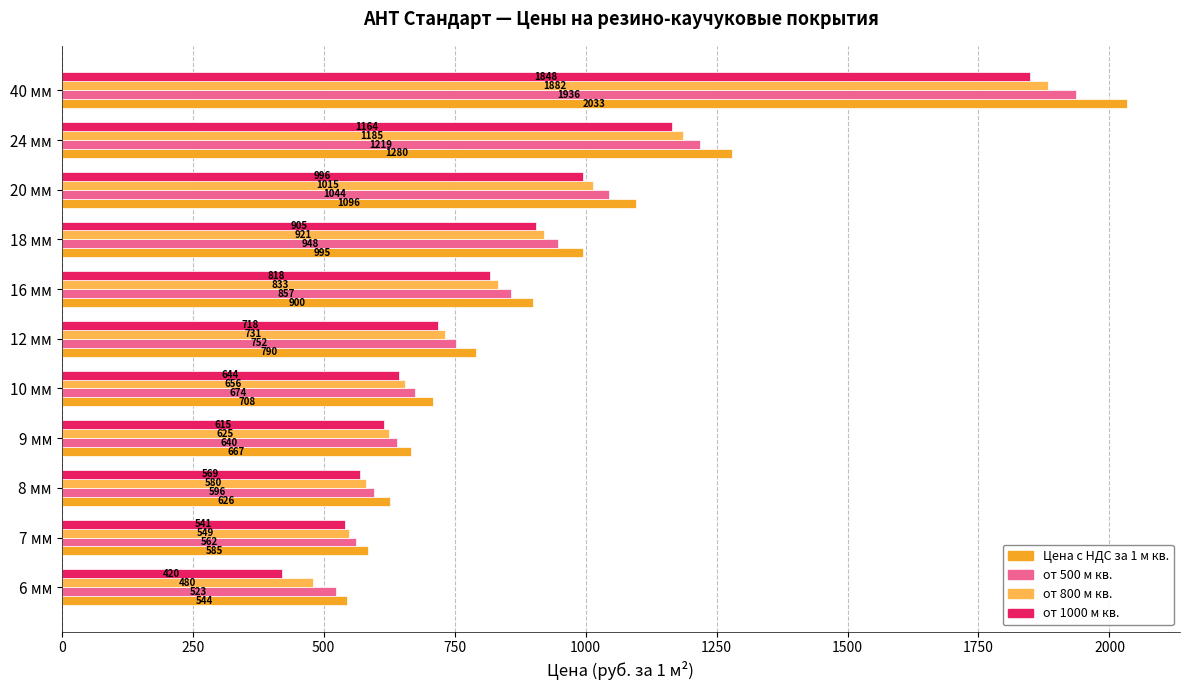

Rank the series by their maximum value, from highest to lowest.

Цена с НДС за 1 м кв., от 500 м кв., от 800 м кв., от 1000 м кв.